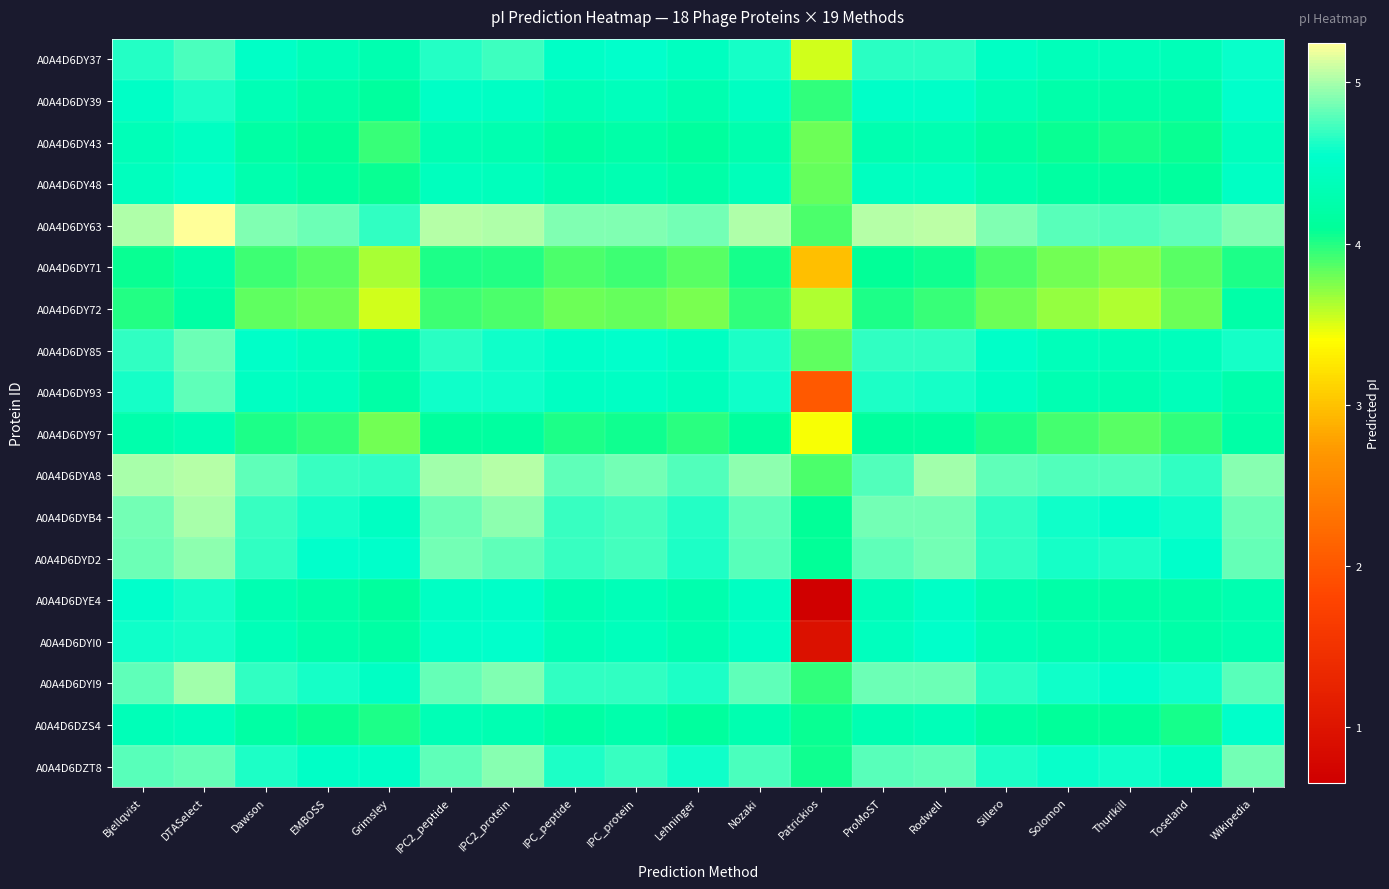

How many distinct data groups are displayed?

18